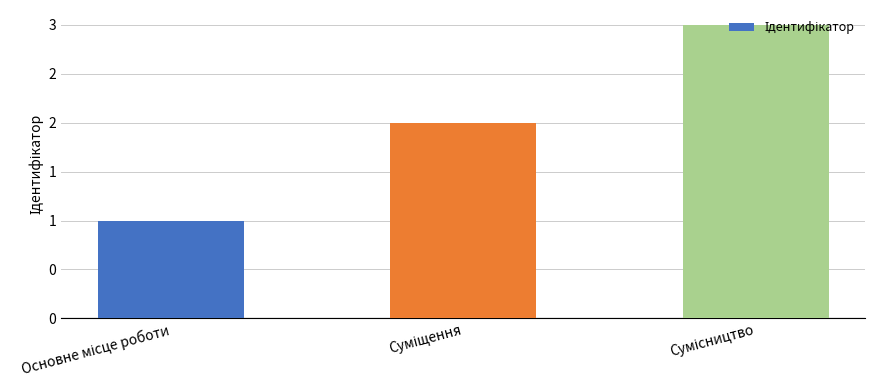

At which category does the chart reach its minimum across all series?

Основне місце роботи